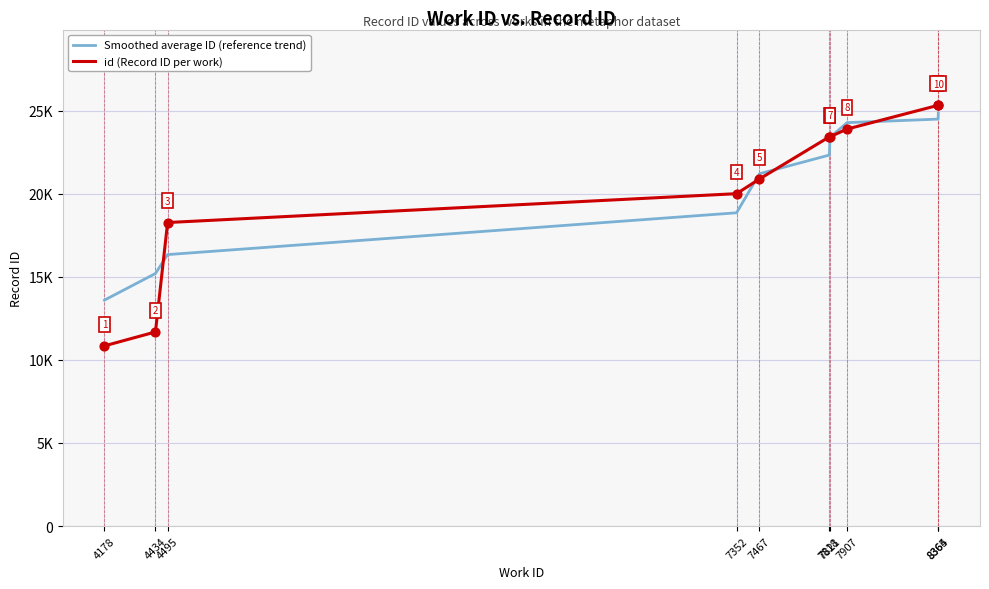

What are all the series names shown in the legend?

Smoothed average ID (reference trend), id (Record ID per work)